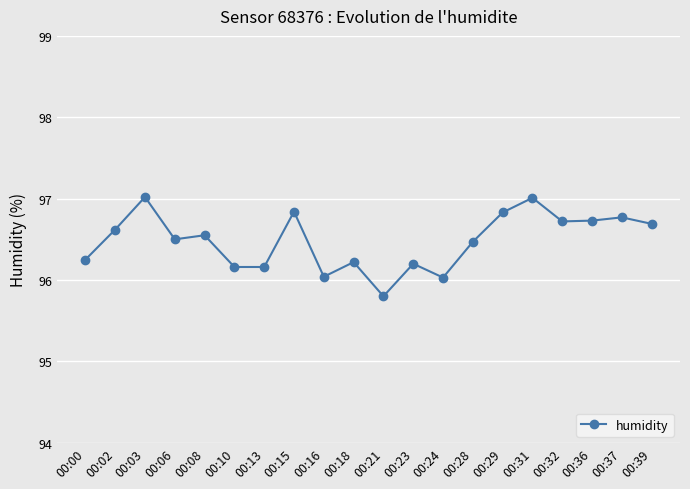

Is it true that the value at 00:21 is 95.8?

True